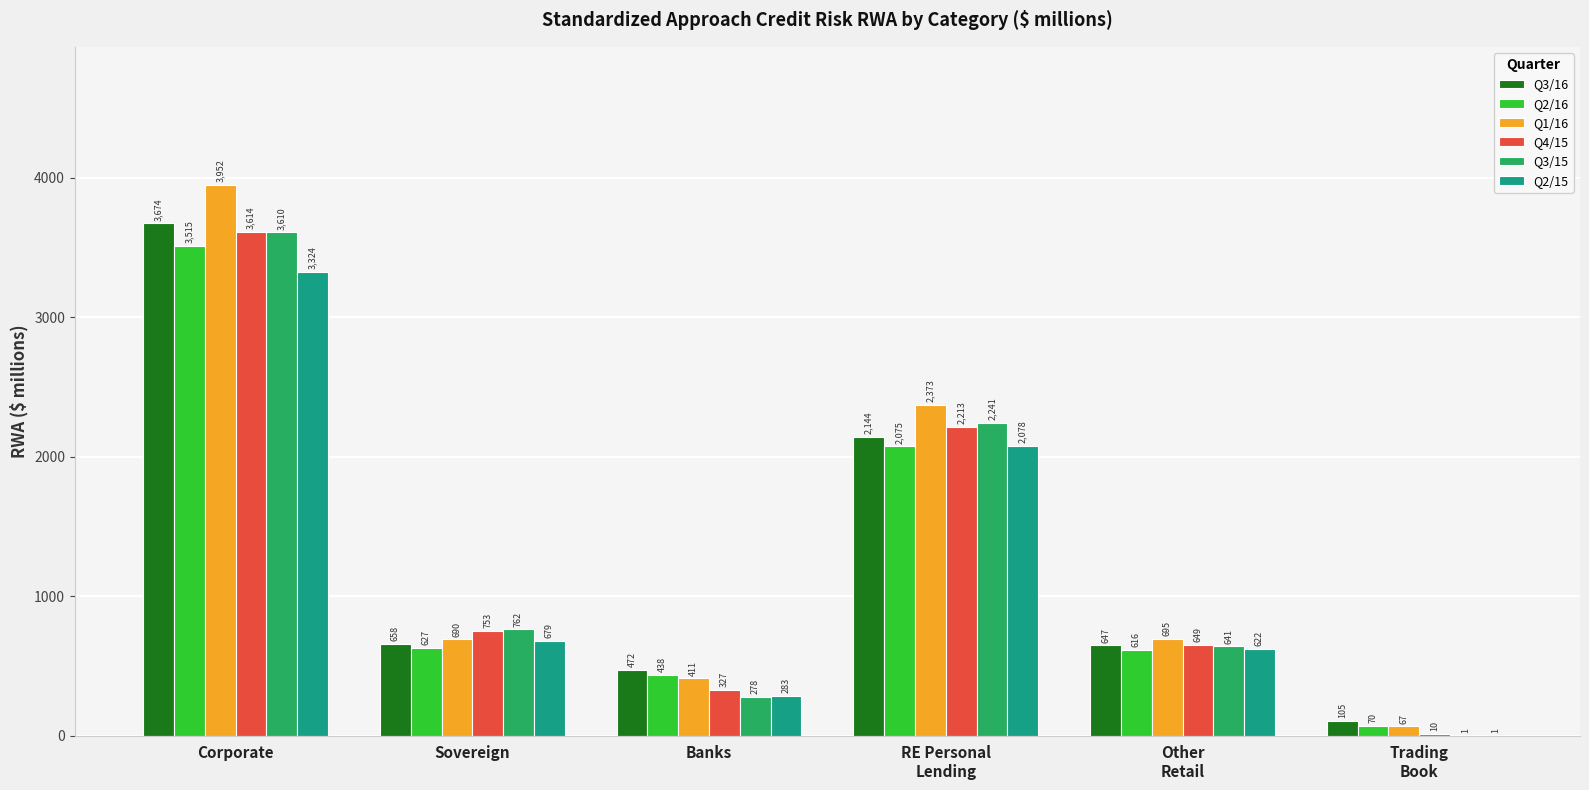

What is the highest value of the Q3/15 series?

3610